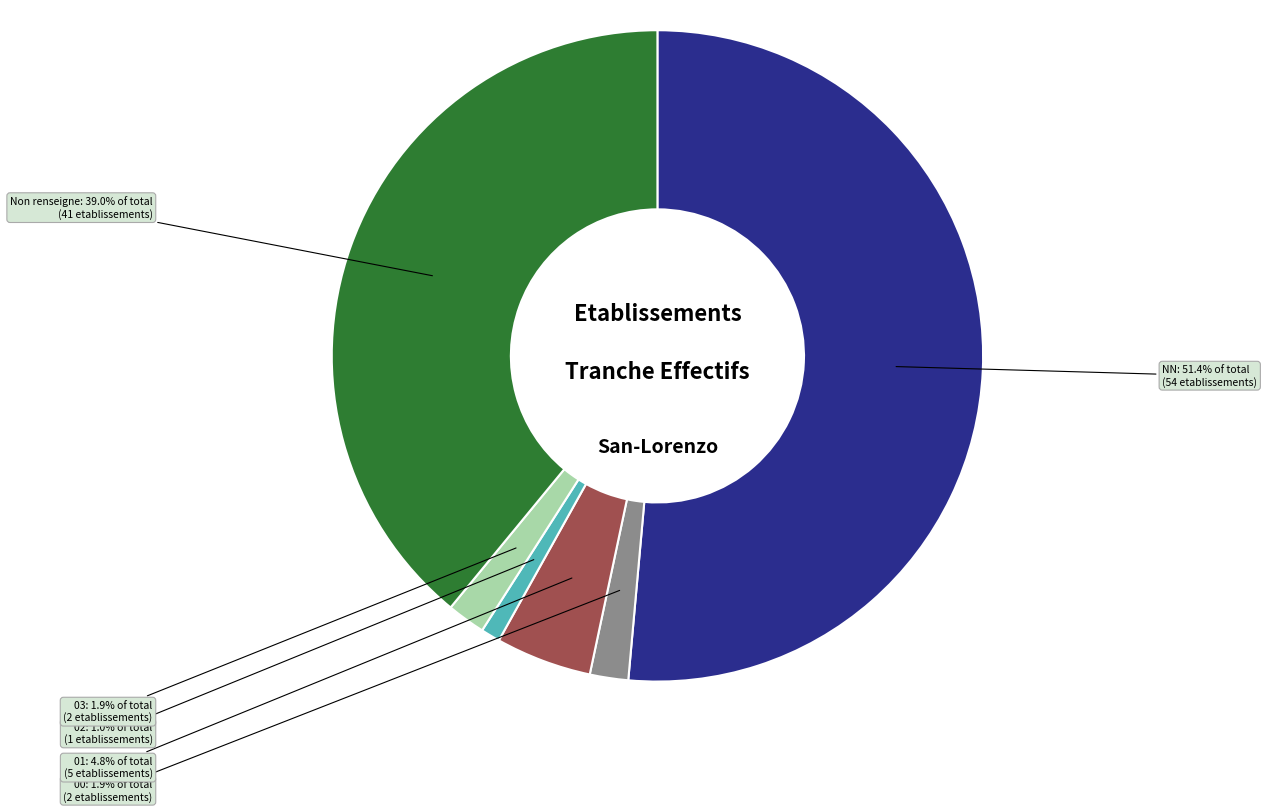

What is the largest slice in the pie chart?

NN